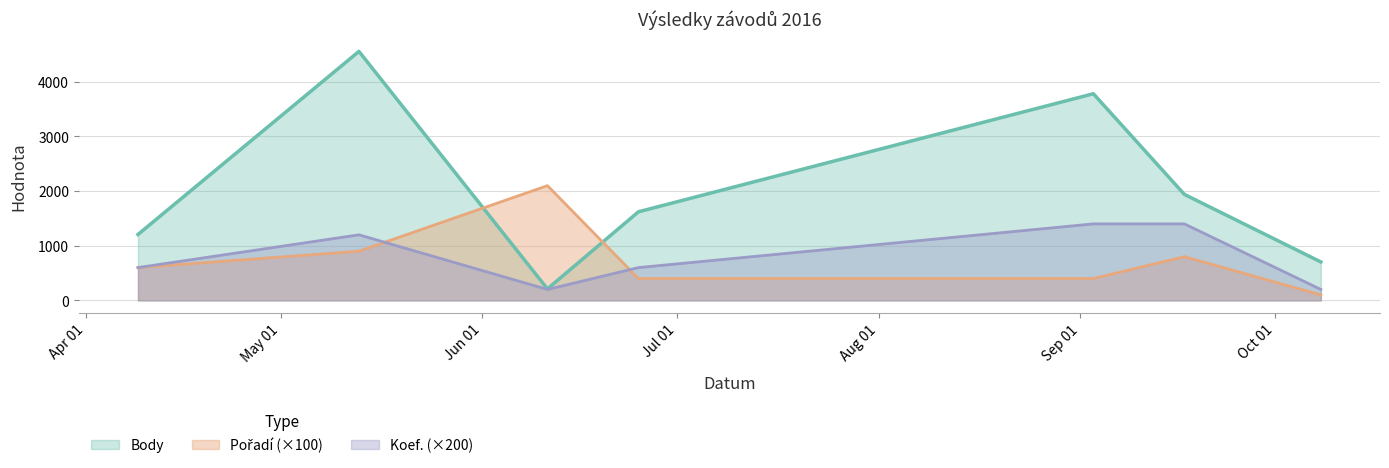

How many Body values are between 703 and 3782?

5